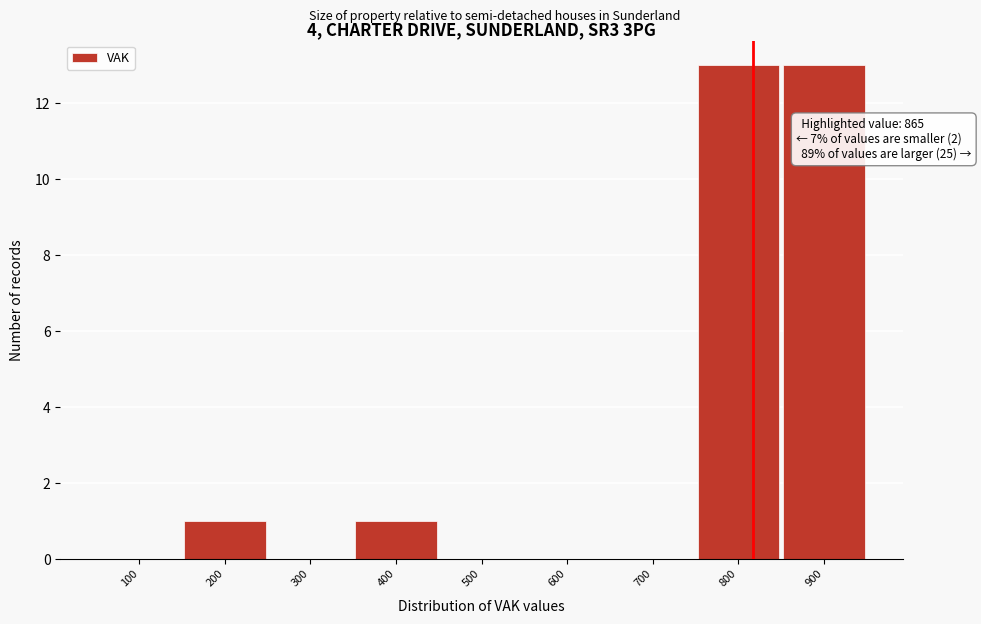

Reading left to right, transcribe all the data shown in this chart.

100=0	200=1	300=0	400=1	500=0	600=0	700=0	800=13	900=13